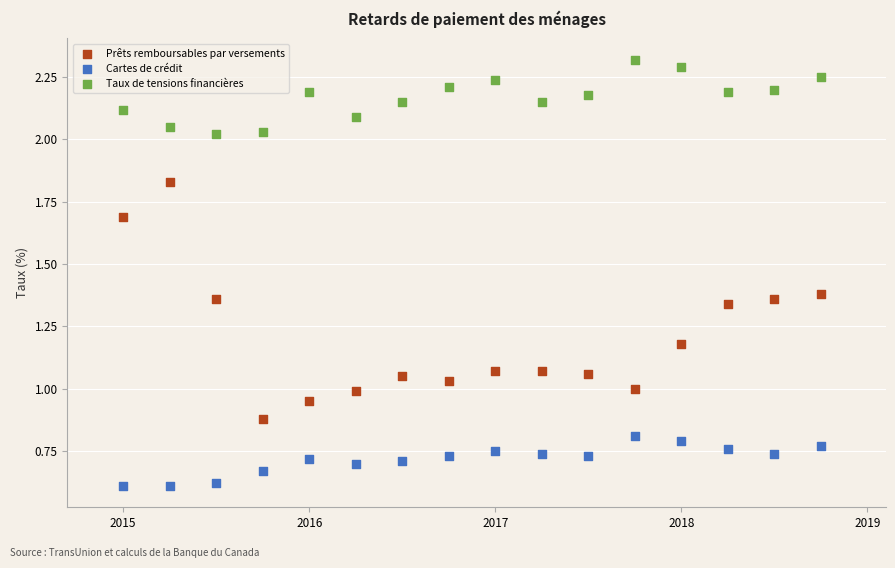

What is the X range (max minus min) for the scatter plot?

3.8